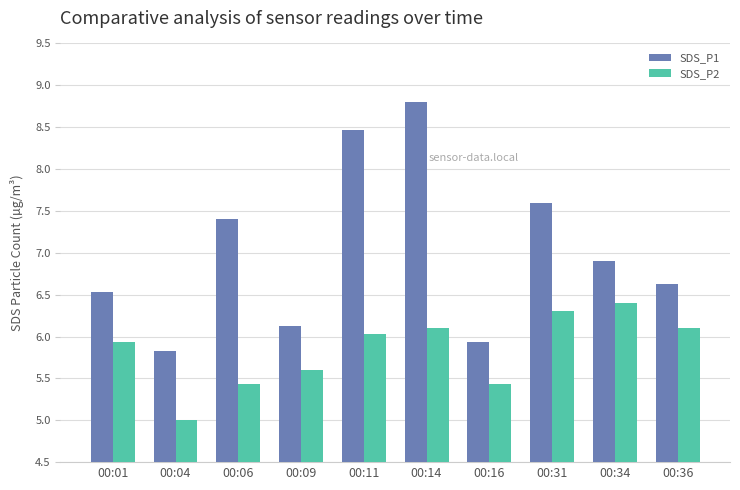

What is the value of the SDS_P2 bar at the 2nd from the left?

5.0